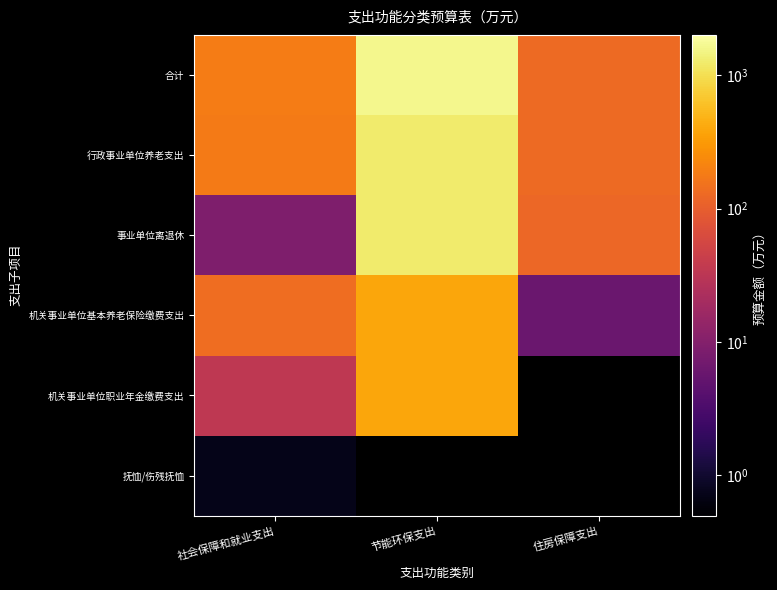

How many distinct data groups are displayed?

6